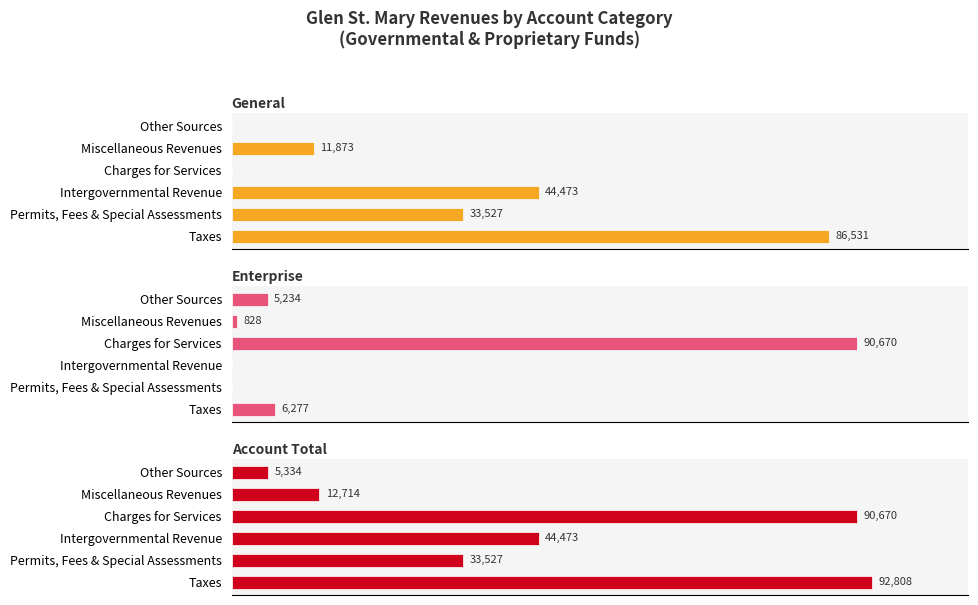

List the labels in order of Account Total value, largest first.

Taxes, Charges for Services, Intergovernmental Revenue, Permits, Fees & Special Assessments, Miscellaneous Revenues, Other Sources